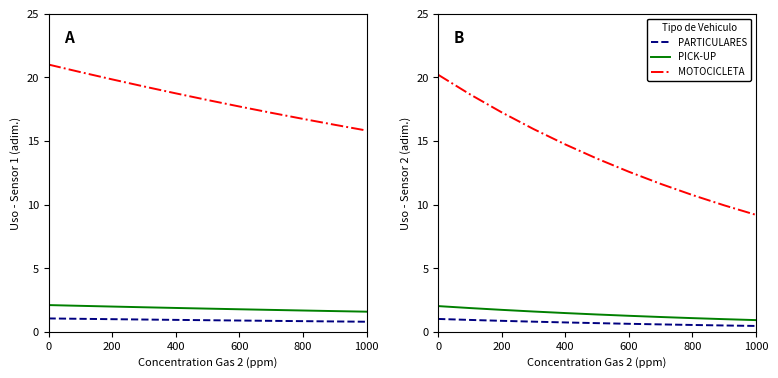

What is the average value of the PARTICULARES series?

0.7